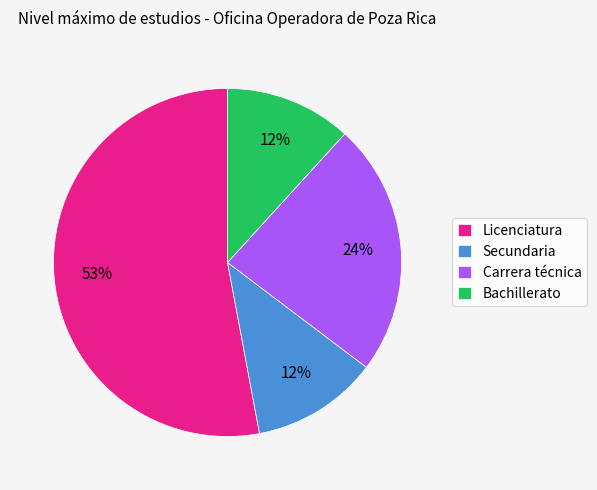

True or false: Secundaria accounts for 12% of the total.

True